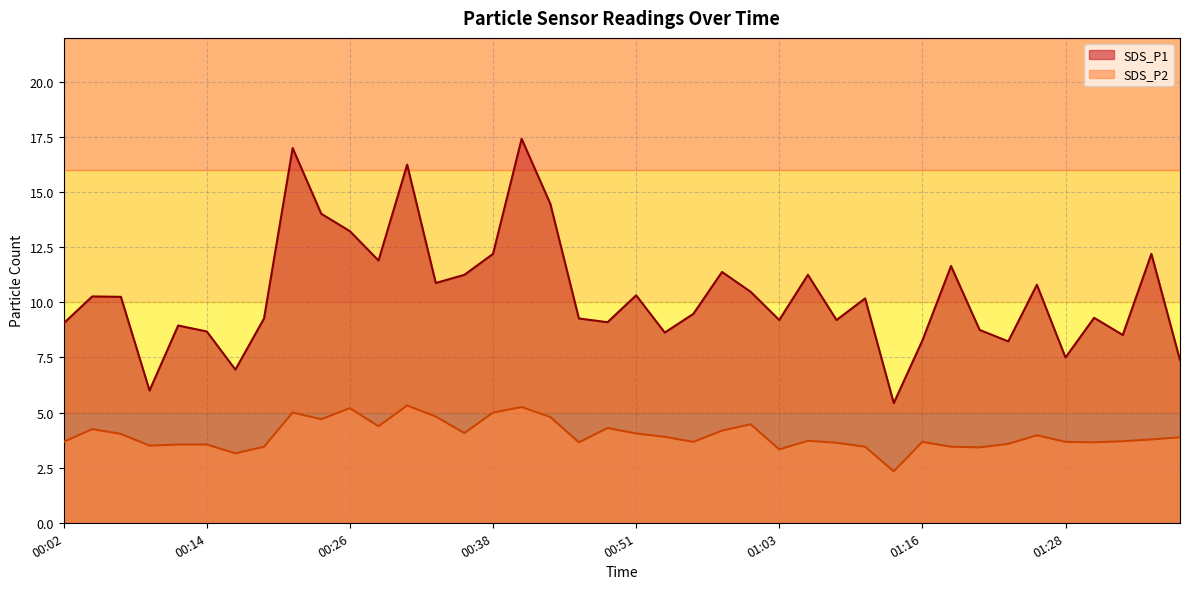

How many values in the SDS_P1 series are below 10?

20